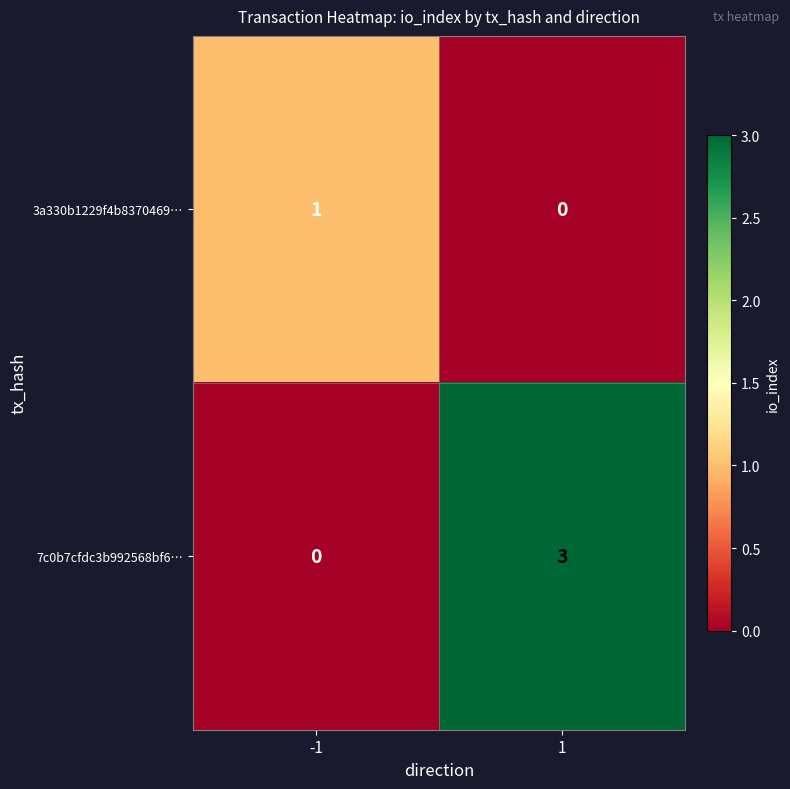

Reading left to right, extract all data points from this chart.

3a330b1229f4b8370469…: 1	0
7c0b7cfdc3b992568bf6…: 0	3